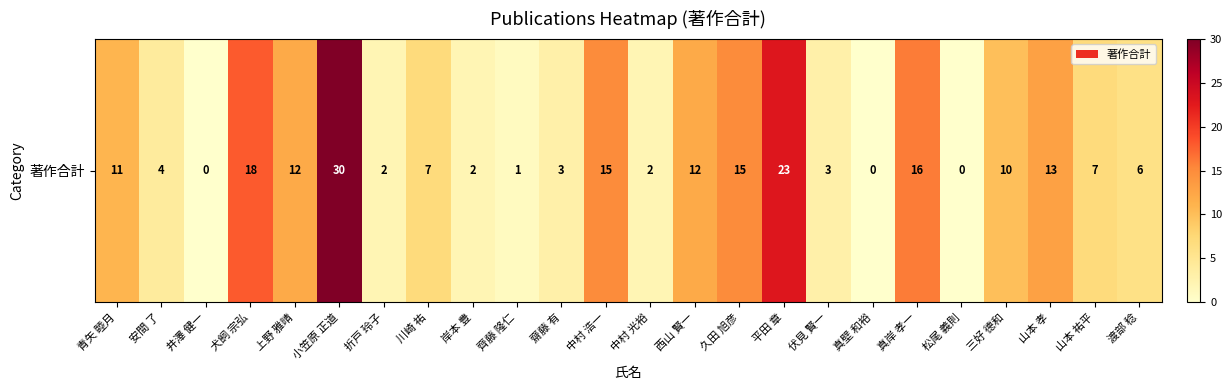

Count the number of values greater than 7.

11